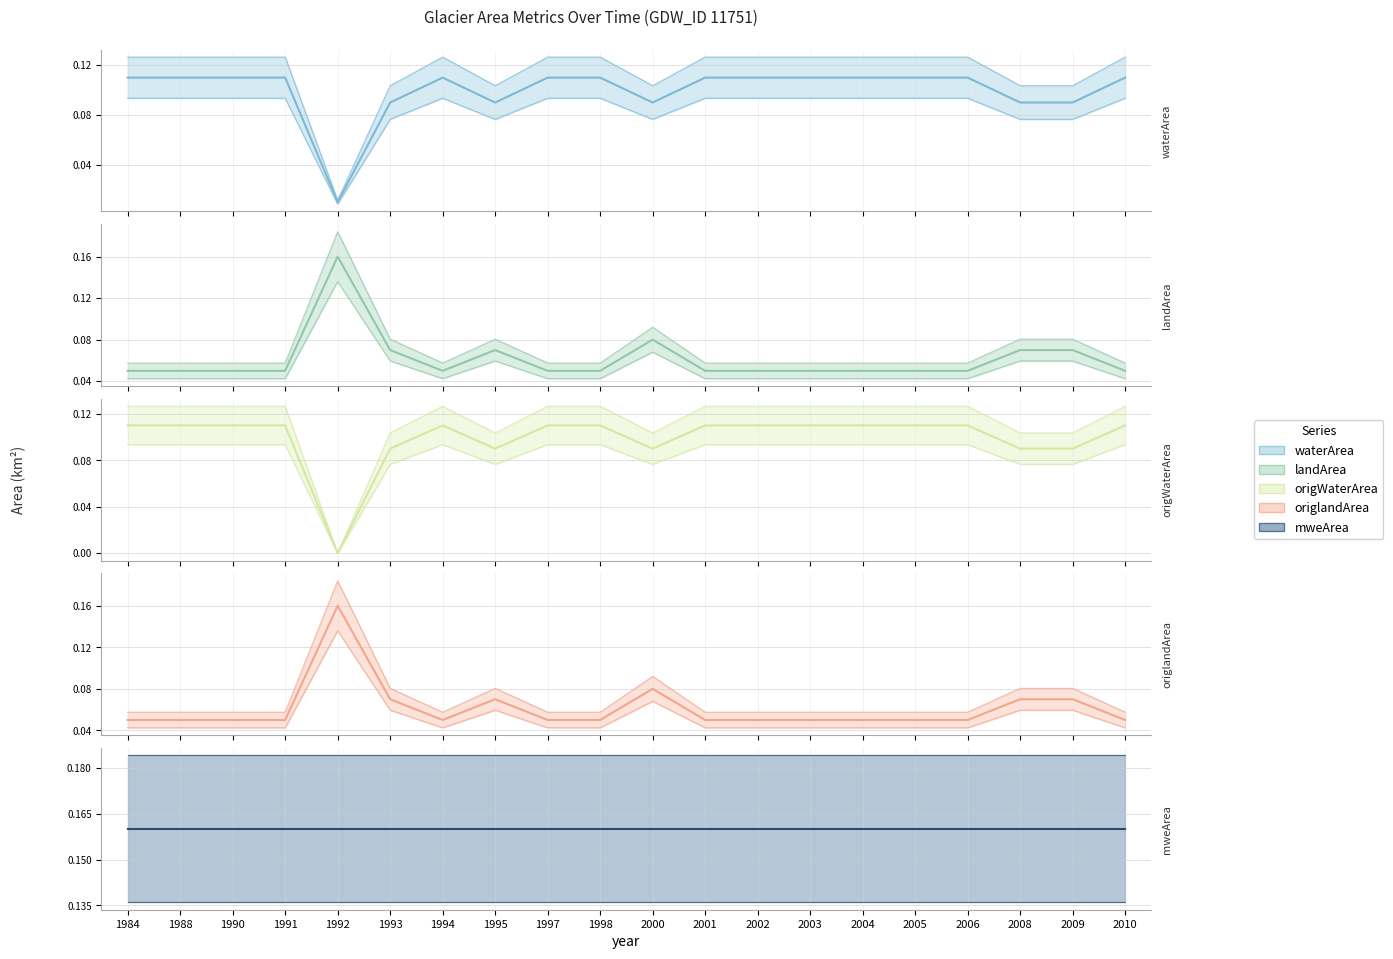

How many intersections are there between origlandArea and origWaterArea?

2